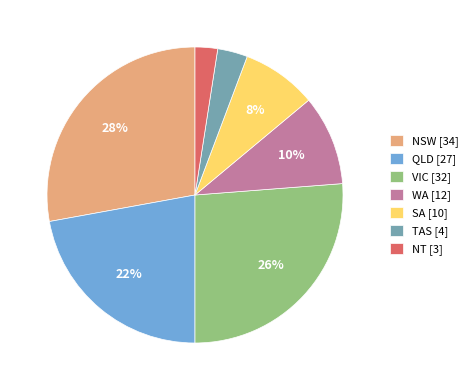

How many slices are in this pie chart?

7